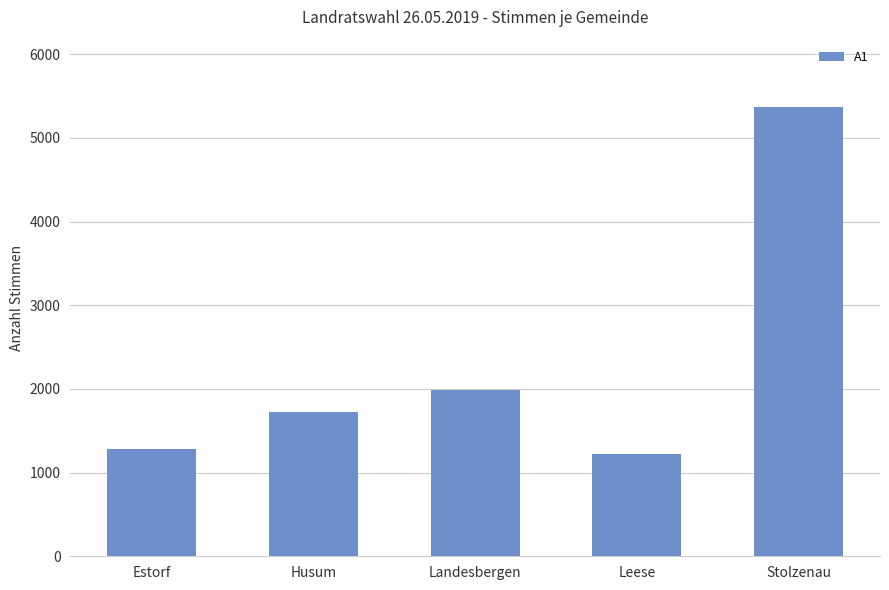

The chart shows a value of 649 at Landesbergen. True or false?

False